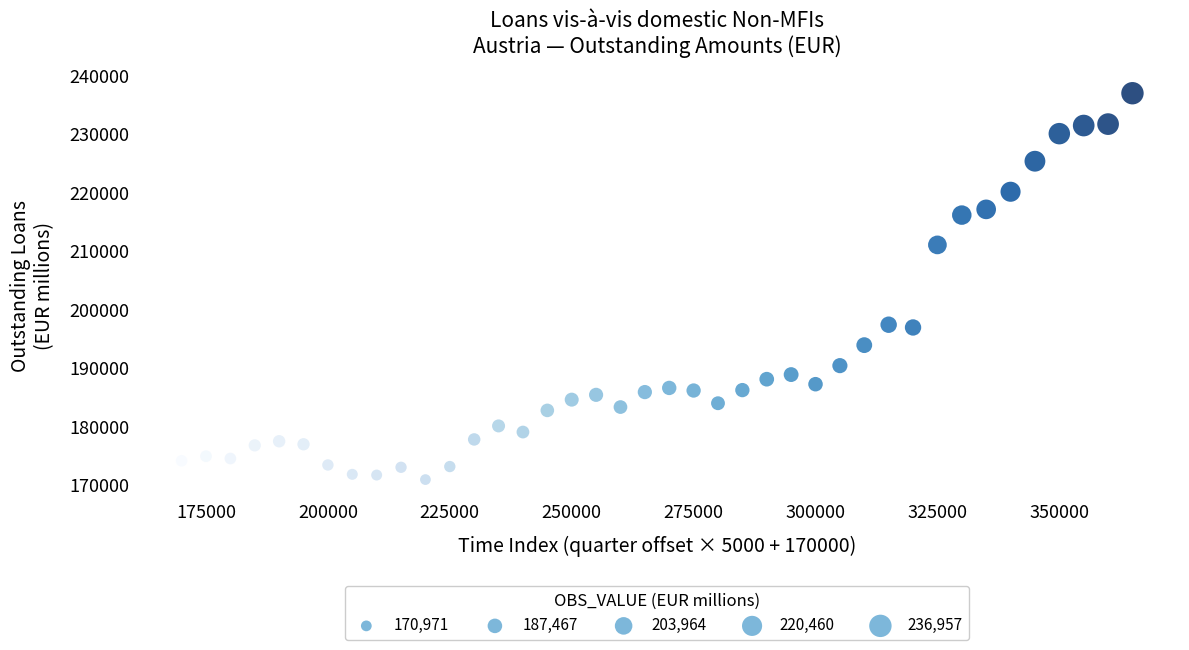

What is the range of Y values (max minus min)?

65986